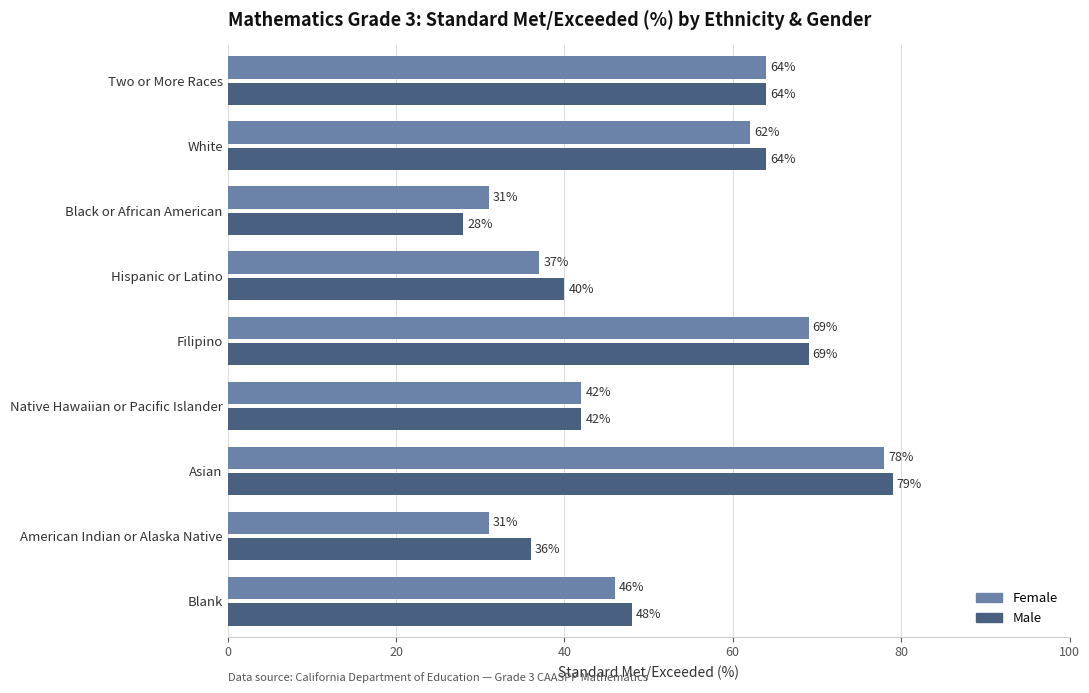

What is the minimum value shown in the chart?

28